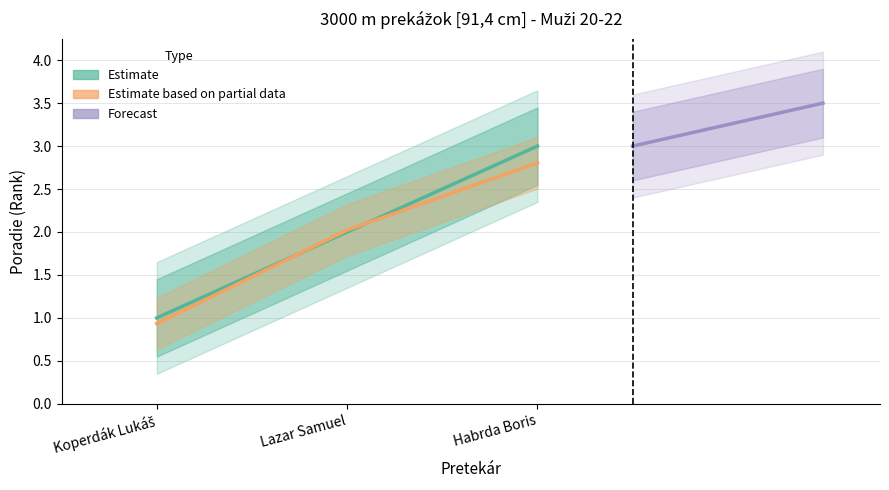

List the series in order of their peak value, lowest first.

PB Ratio (Partial), Rank (Estimate)